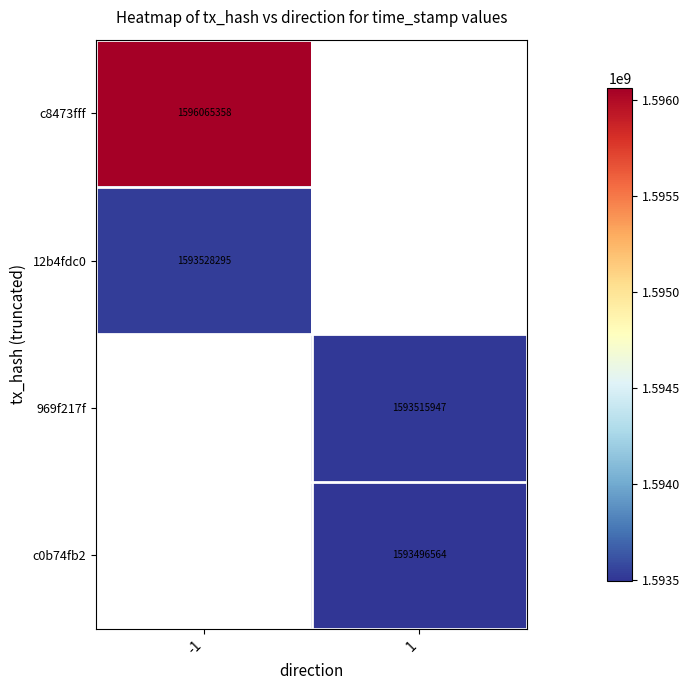

Is it true that c8473fff equals 2380113381.2 at -1?

False